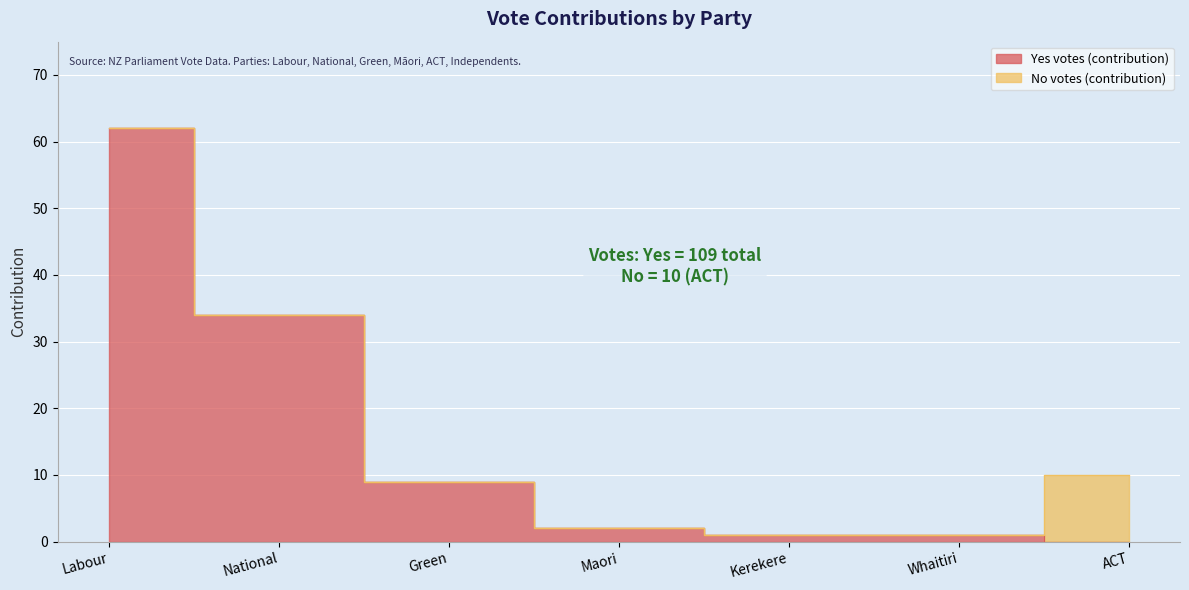

Which label corresponds to the largest value in the chart?

Labour